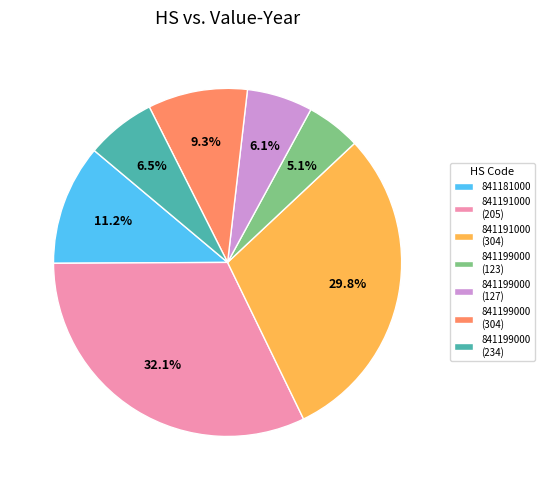

Which category has the smallest portion of the pie?

841199000 (123)